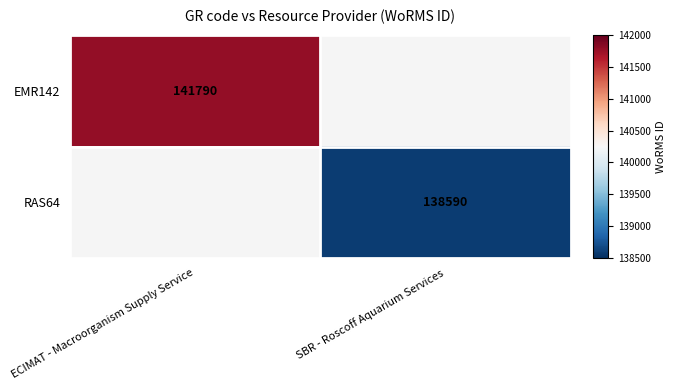

Is it true that EMR142 equals 48300 at ECIMAT - Macroorganism Supply Service?

False